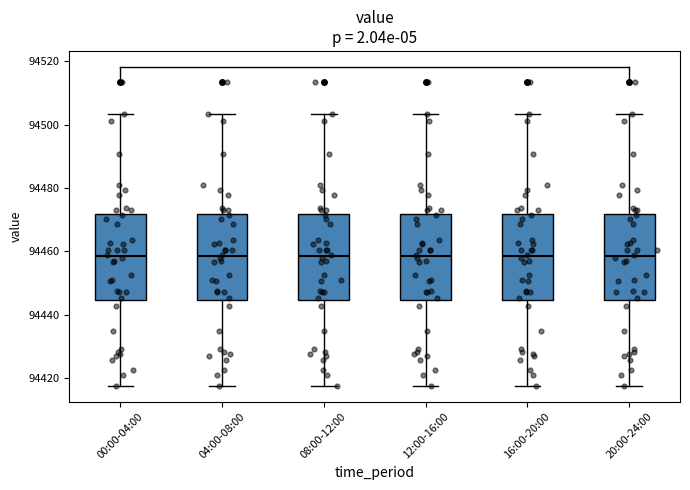

Where does the median line of the box for 12:00-16:00 sit on the y-axis? The values are not printed on the chart, so give them approximately, as read against the axis.

94458